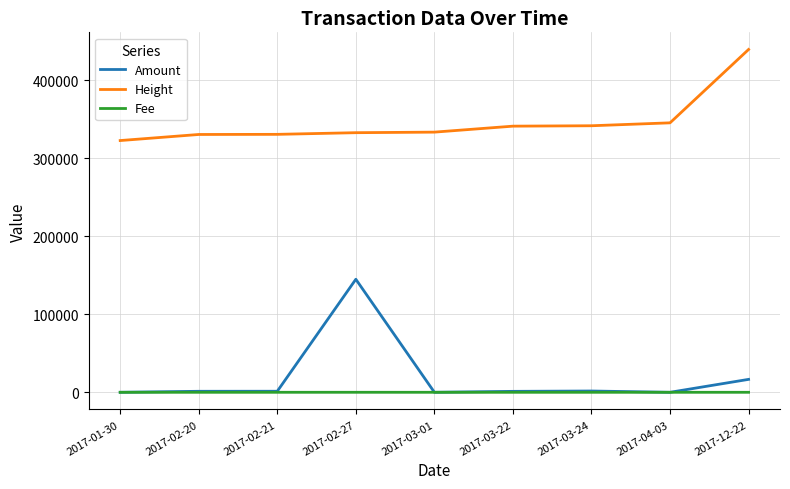

What is the greatest value displayed?

439199.0